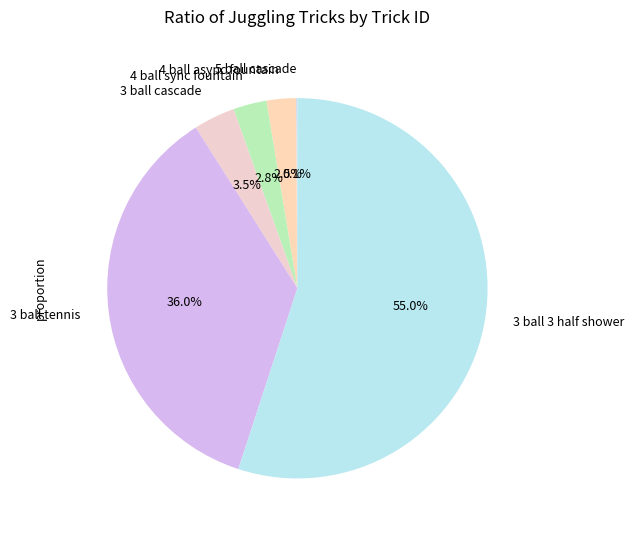

Which slice is the largest?

3 ball 3 half shower